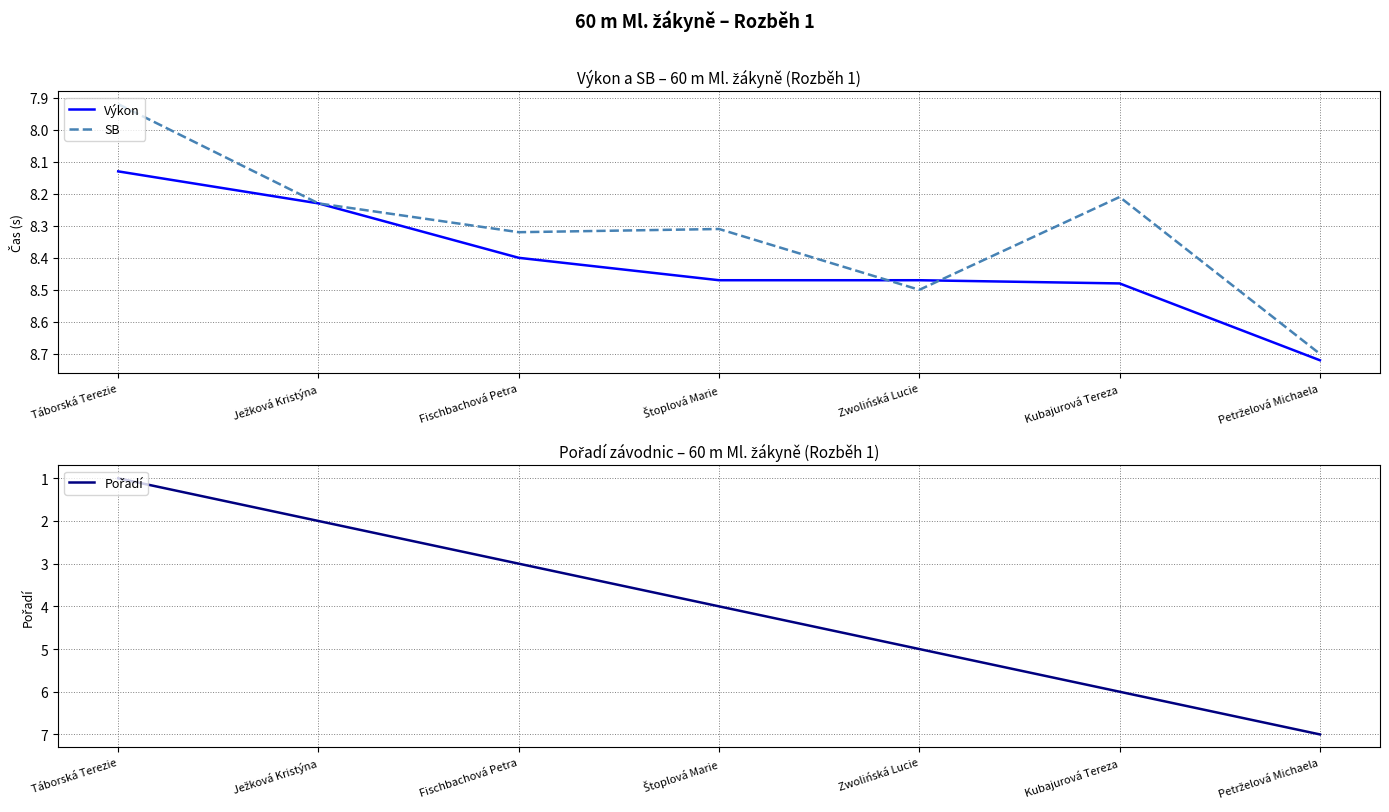

Between Táborská Terezie and Kubajurová Tereza, which series saw the biggest shift?

Pořadí